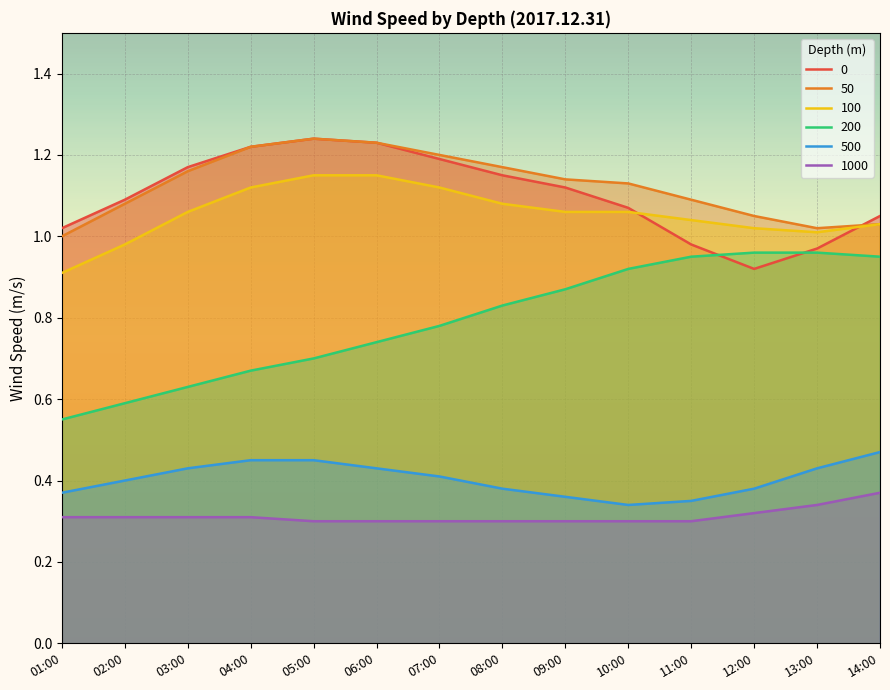

True or false: 100 and 200 cross at least once.

False